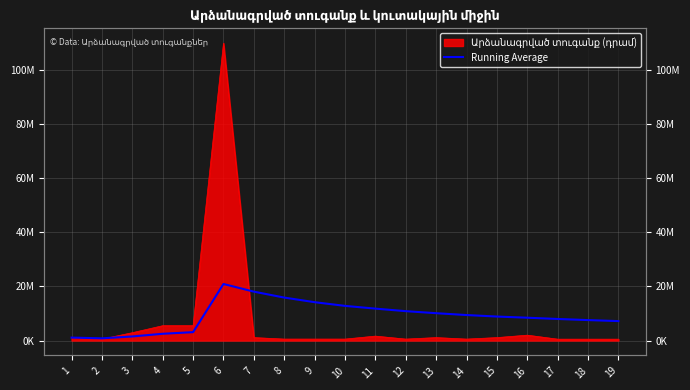

The value at 8 is 5726467.4. True or false?

False